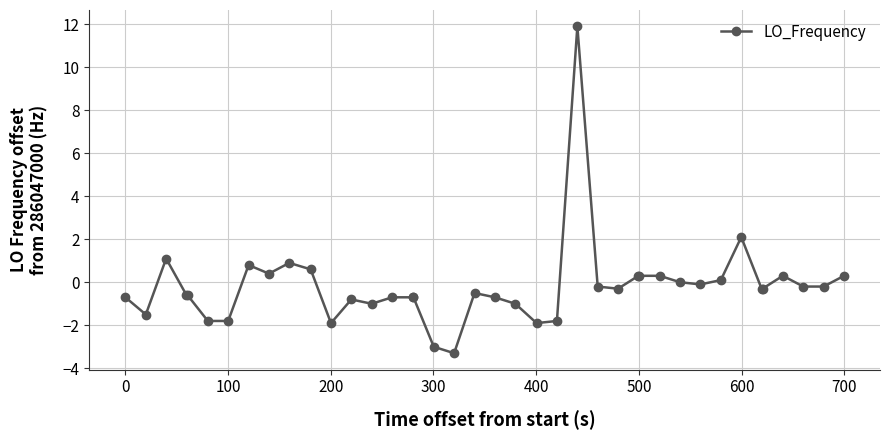

True or false: there are more than 2 points higher than both neighbors.

True